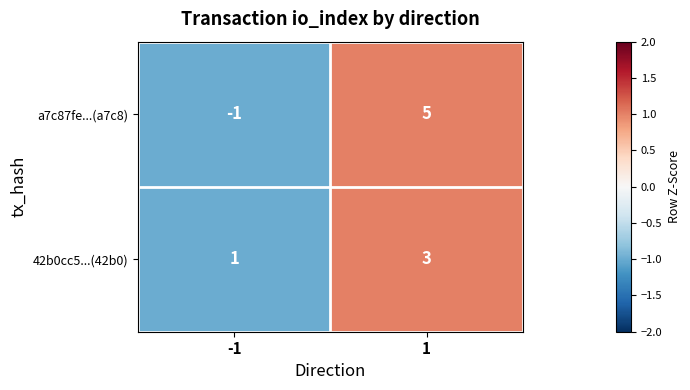

What is the total value across all series at -1?

0